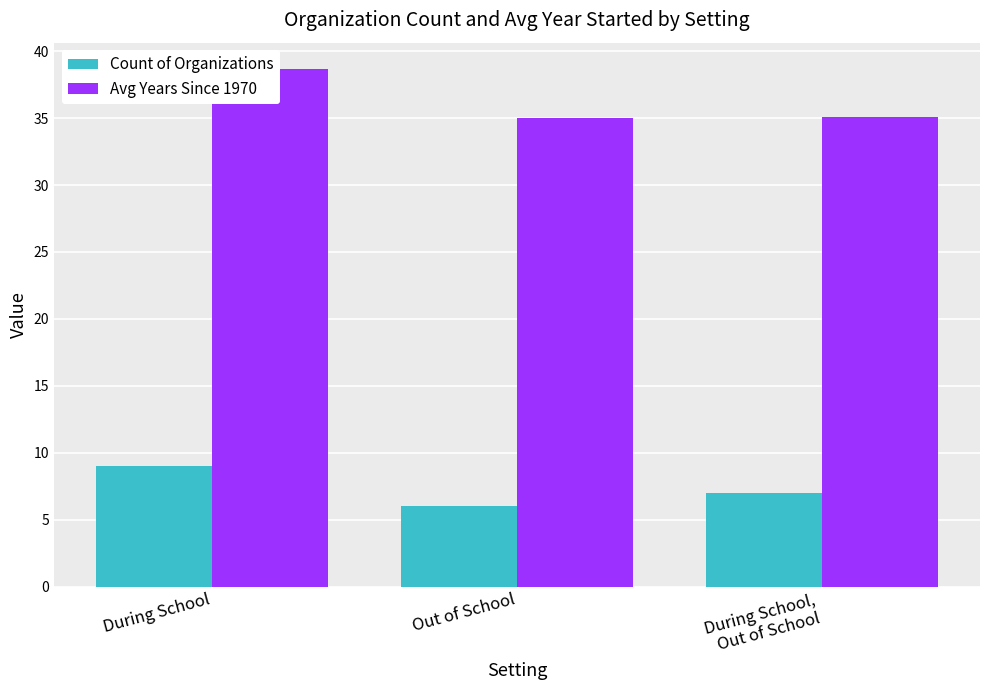

Which category has the lowest value across all series?

Out of School